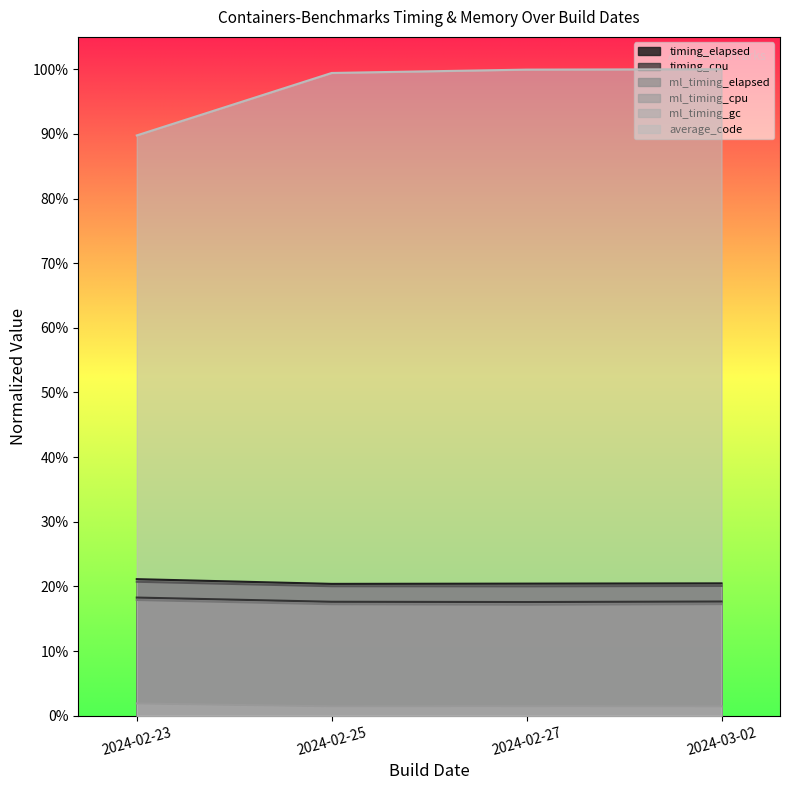

True or false: ml_timing_cpu and timing_cpu intersect in this chart.

False